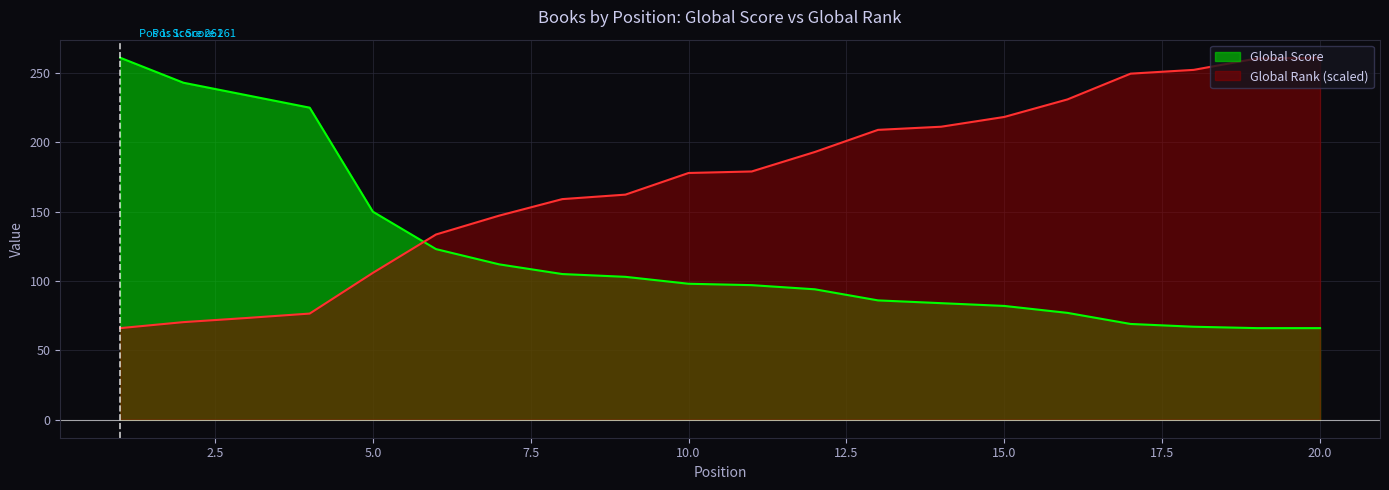

Where does the Global Rank series first go above 178?

11